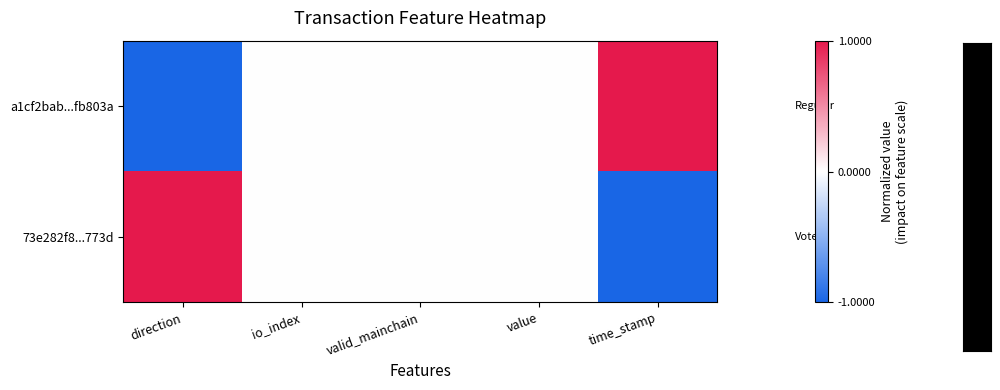

At how many categories does at least one series exceed 0?

2